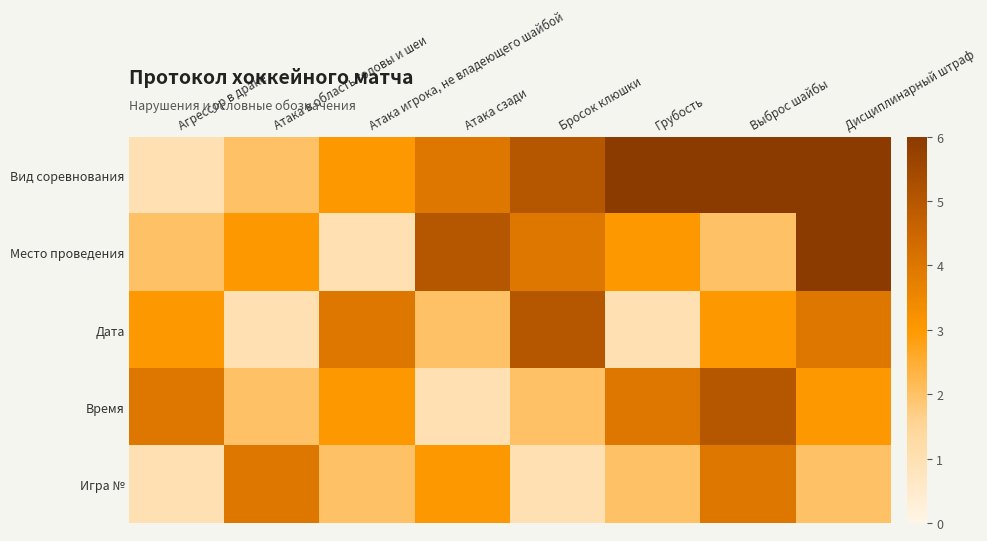

Count the number of data series in this chart.

5